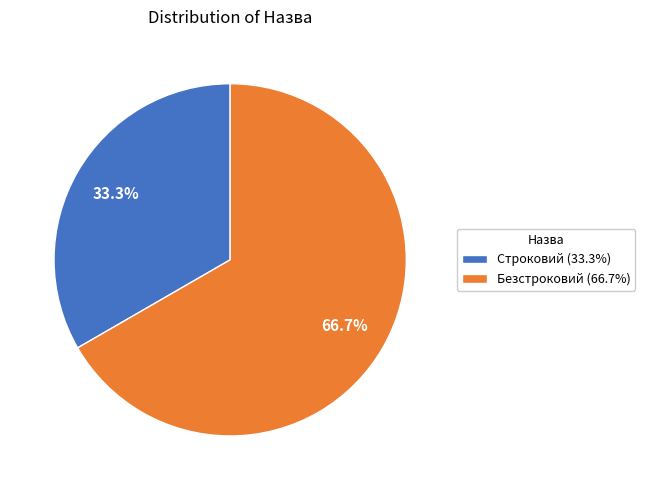

Combined, do Безстроковий and Строковий account for over 50%?

Yes